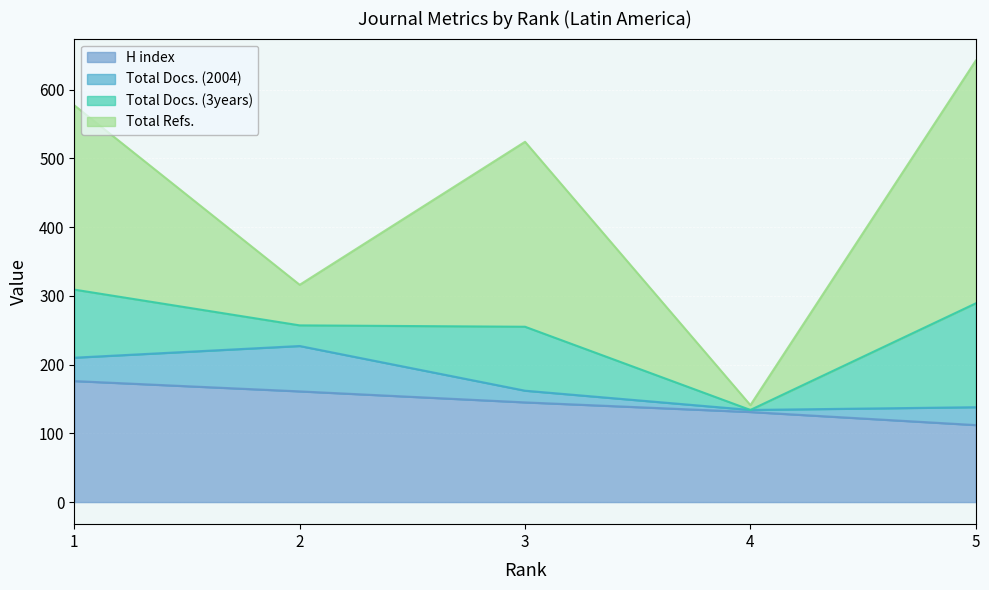

Is the value of Total Docs. (2004) at 4 greater than the value of Total Docs. (3years) at 2?

No